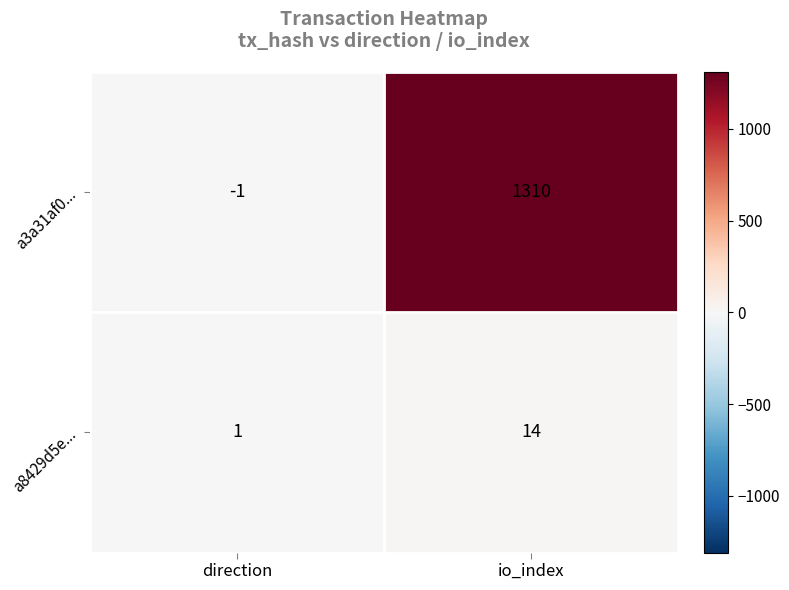

What is the total value across all series at io_index?

1324